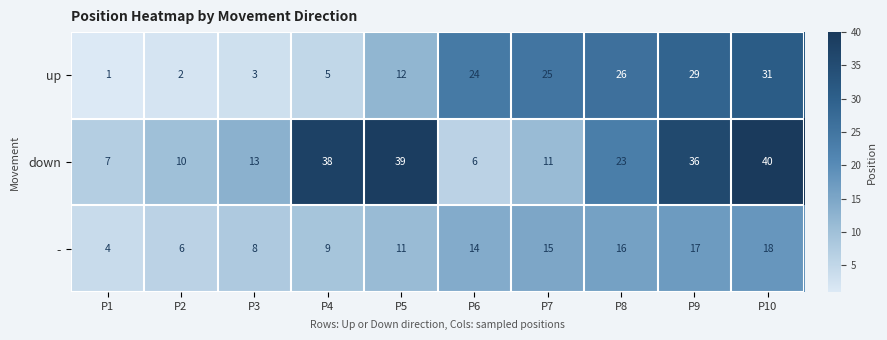

What is the difference between the highest and lowest values at P5?

28